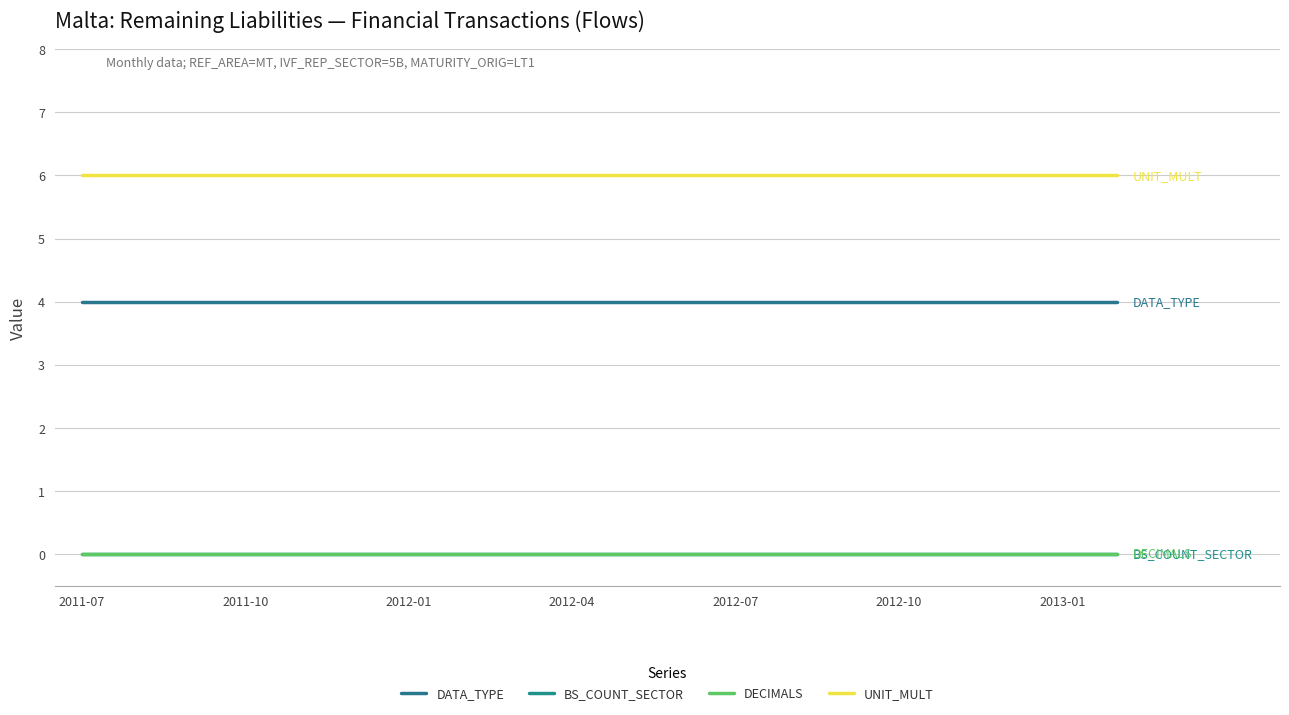

Where is UNIT_MULT nearest to the value 6?

2011-07